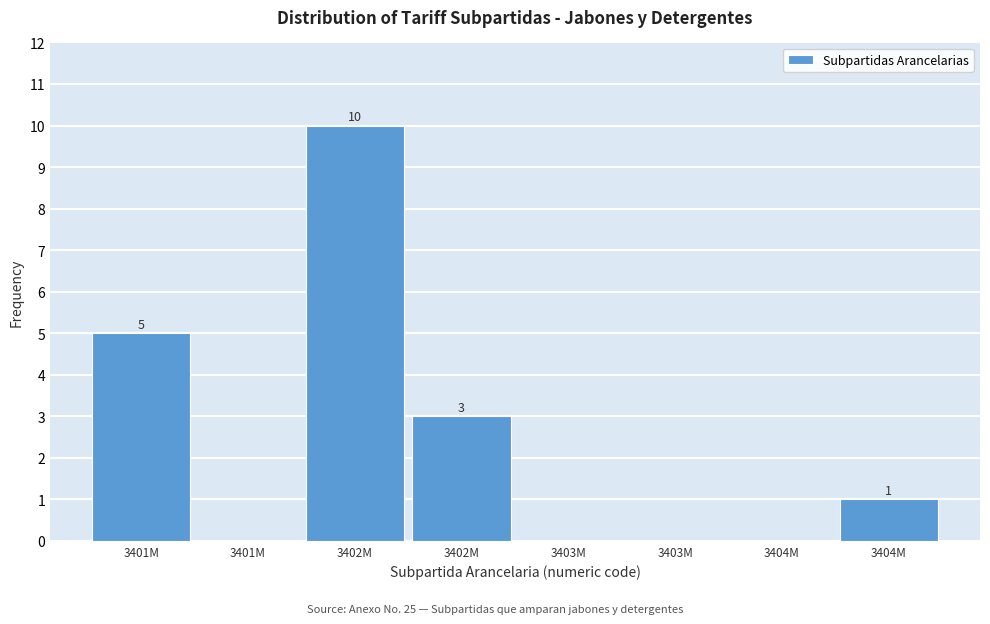

Are the bars horizontal?

No